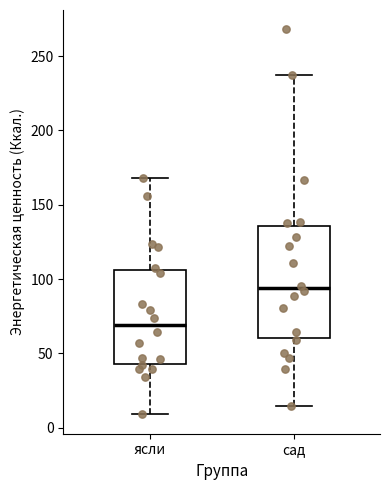

Comparing the boxes themselves (not the whiskers), which one is the tallest?

сад